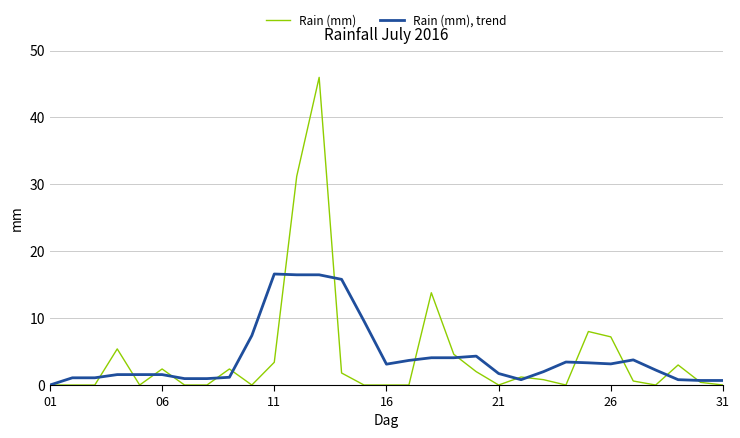

Rank the series by their maximum value, from highest to lowest.

Rain (mm), Rain (mm), trend